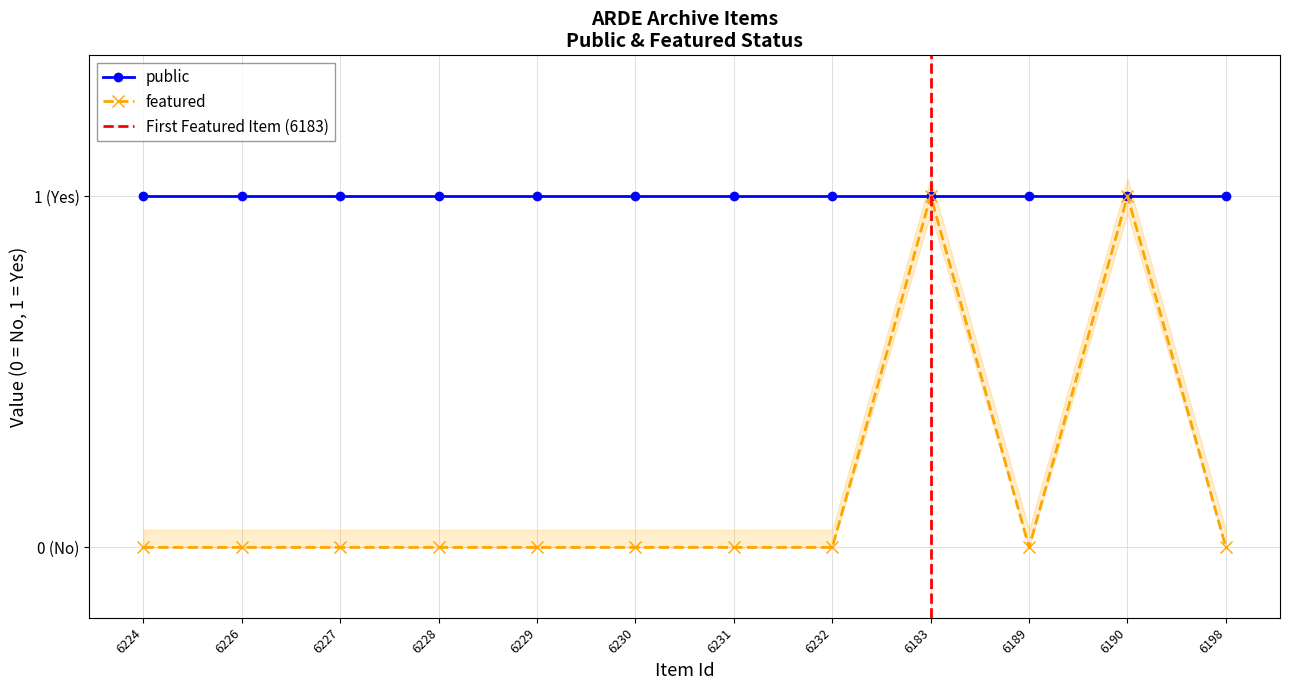

Rank the categories by value from highest to lowest.

6183, 6190, 6224, 6226, 6227, 6228, 6229, 6230, 6231, 6232, 6189, 6198